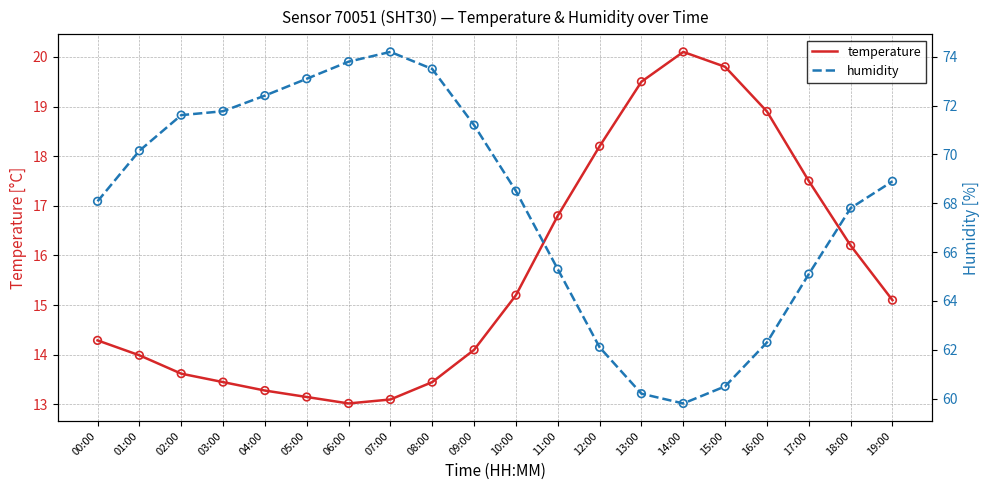

Which series has the largest Y range (max minus min)?

humidity